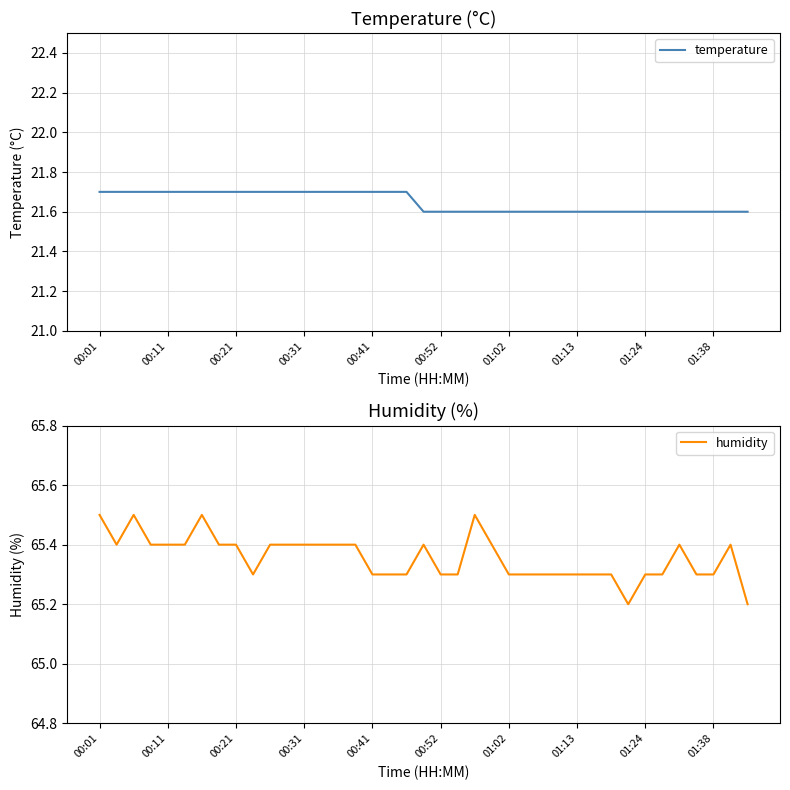

Count the number of categories in the chart.

39